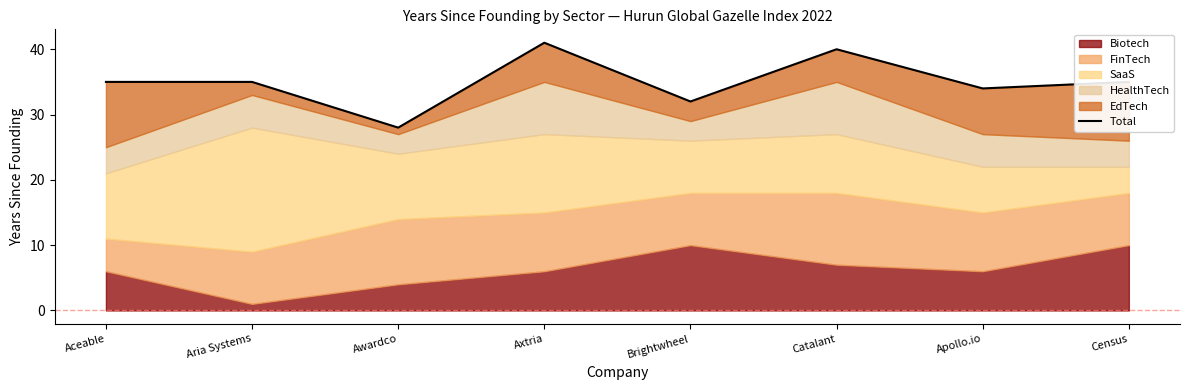

At which label does the data first exceed 35?

Axtria